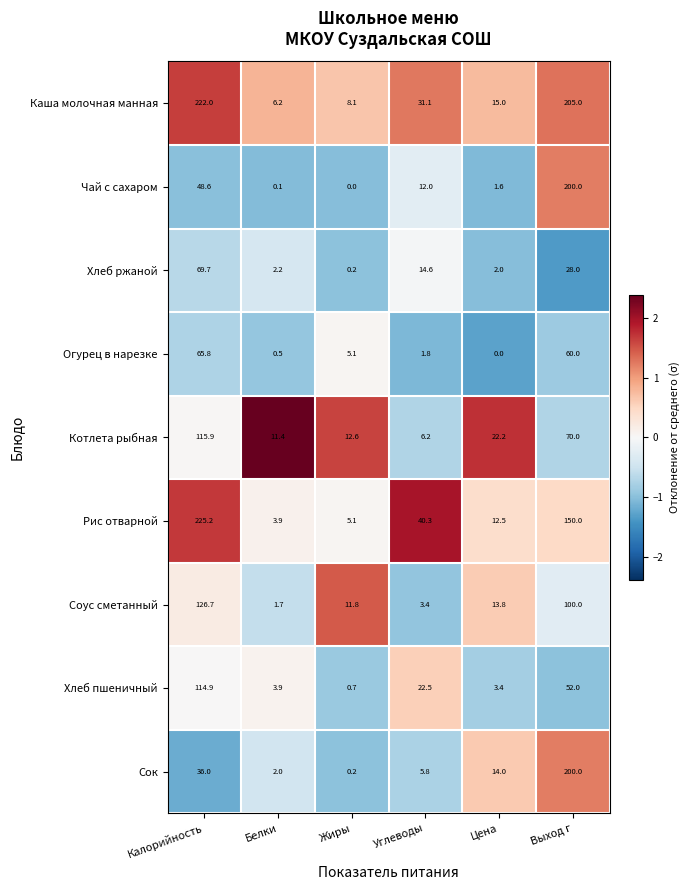

What value does the Каша молочная манная series have at Белки?

6.2